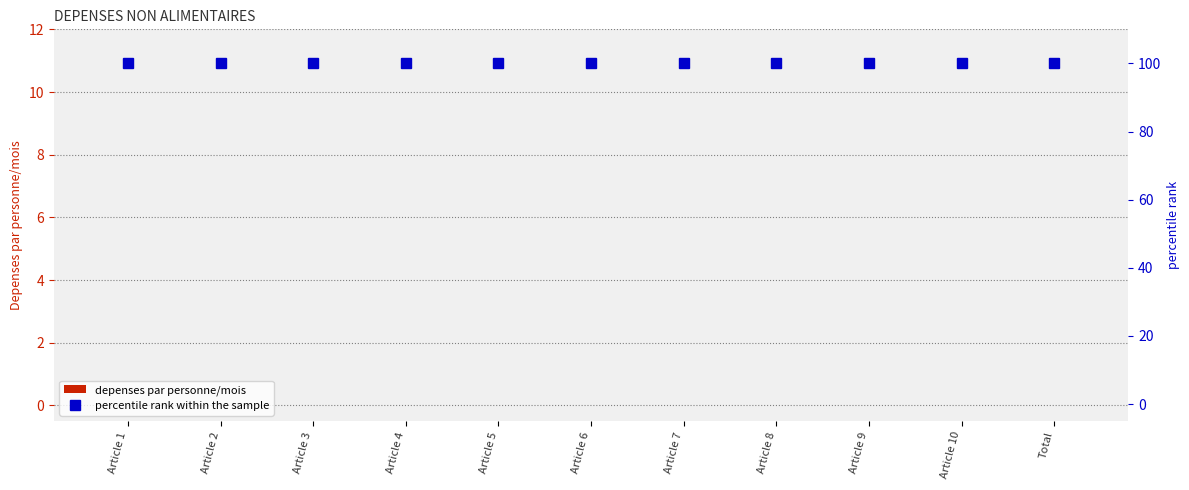

Reading left to right, extract all data points from this chart.

depenses par personne/mois: 0	0	0	0	0	0	0	0	0	0	0
percentile rank within the sample: 100	100	100	100	100	100	100	100	100	100	100